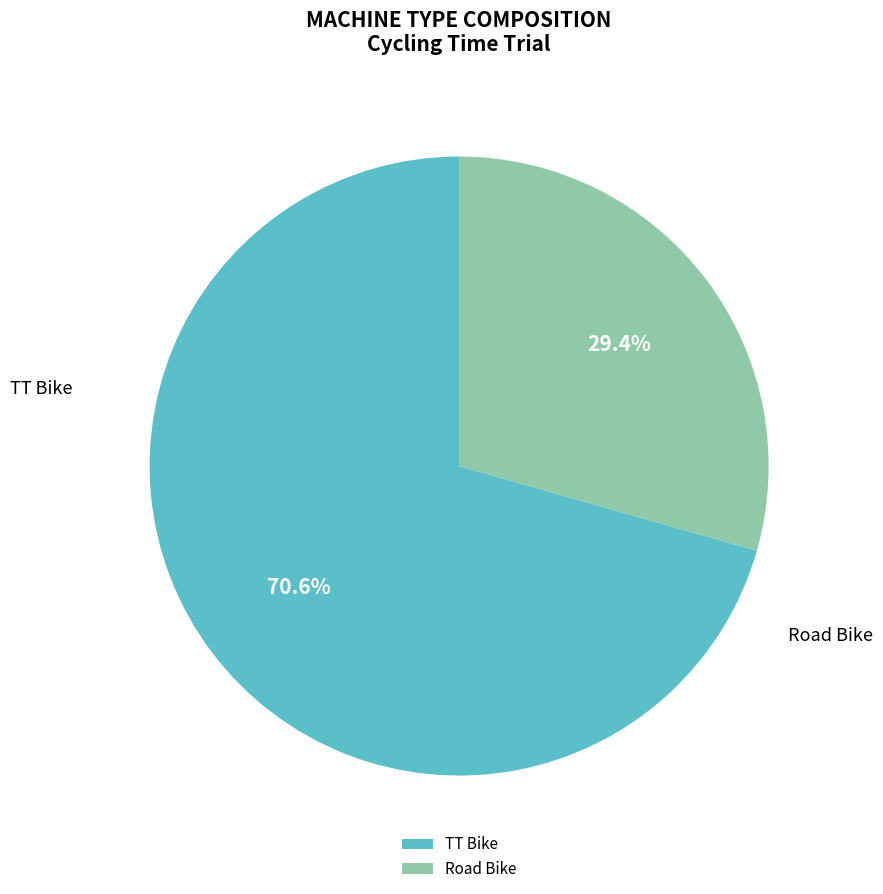

Does any single category account for the majority?

Yes